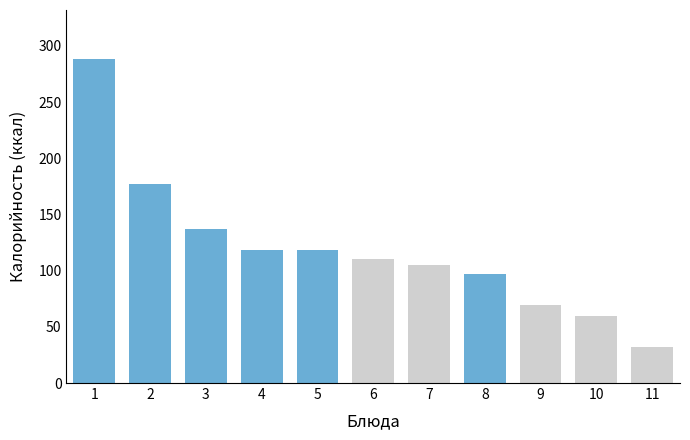

What is the average value?

119.4